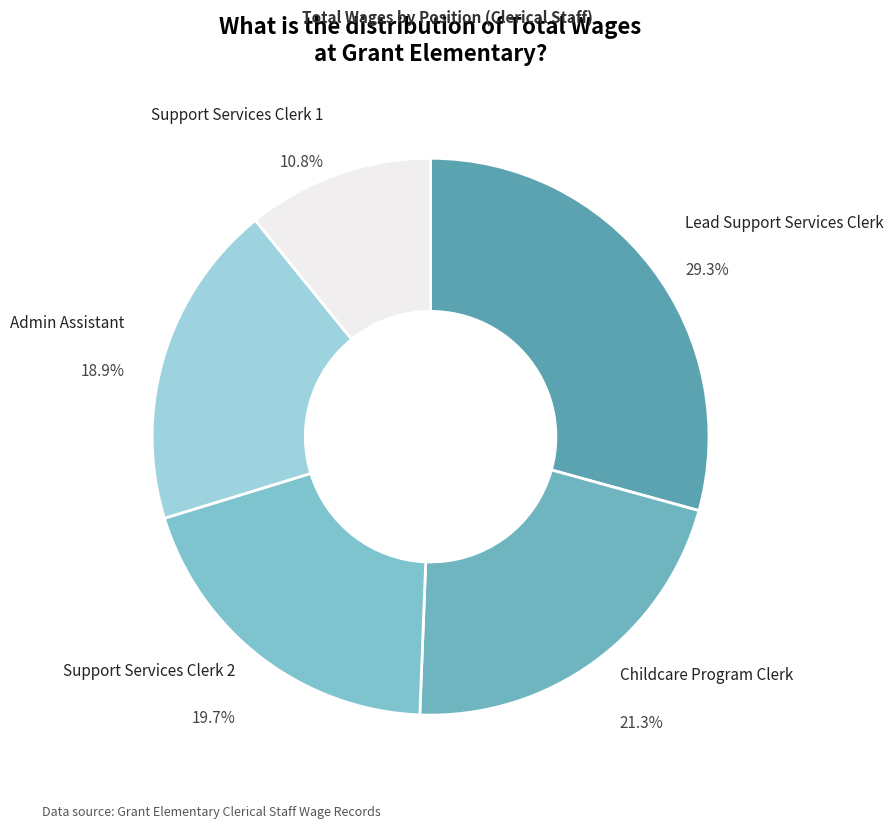

How many segments does this pie chart have?

5